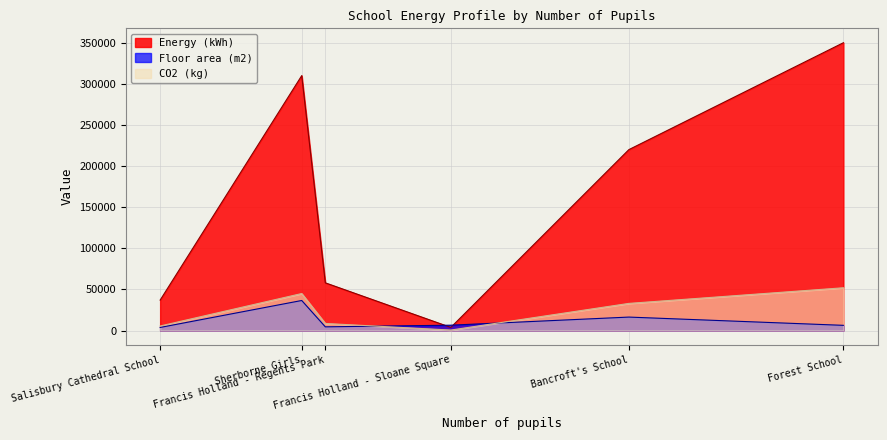

What is the minimum value for Floor area (m2)?

3745